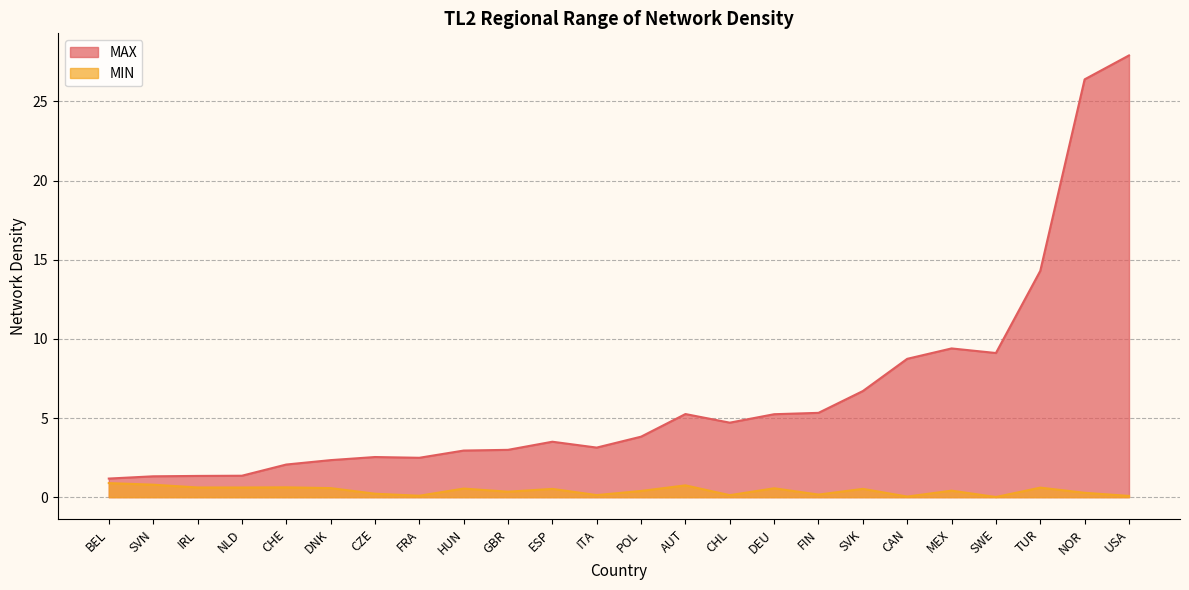

List the labels in order of MAX value, smallest first.

BEL, SVN, IRL, NLD, CHE, DNK, FRA, CZE, HUN, GBR, ITA, ESP, POL, CHL, DEU, AUT, FIN, SVK, CAN, SWE, MEX, TUR, NOR, USA